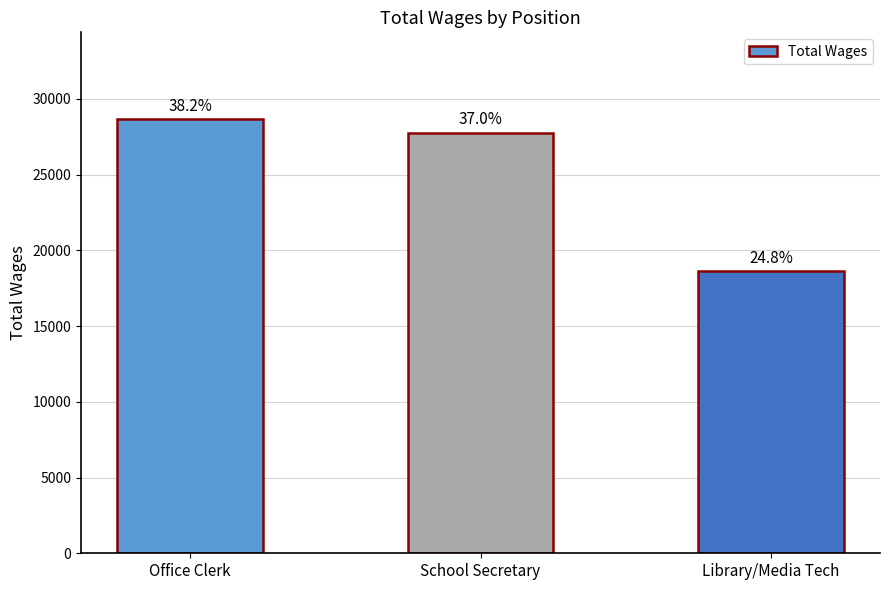

What is the value of the 3rd bar from the left?

18614